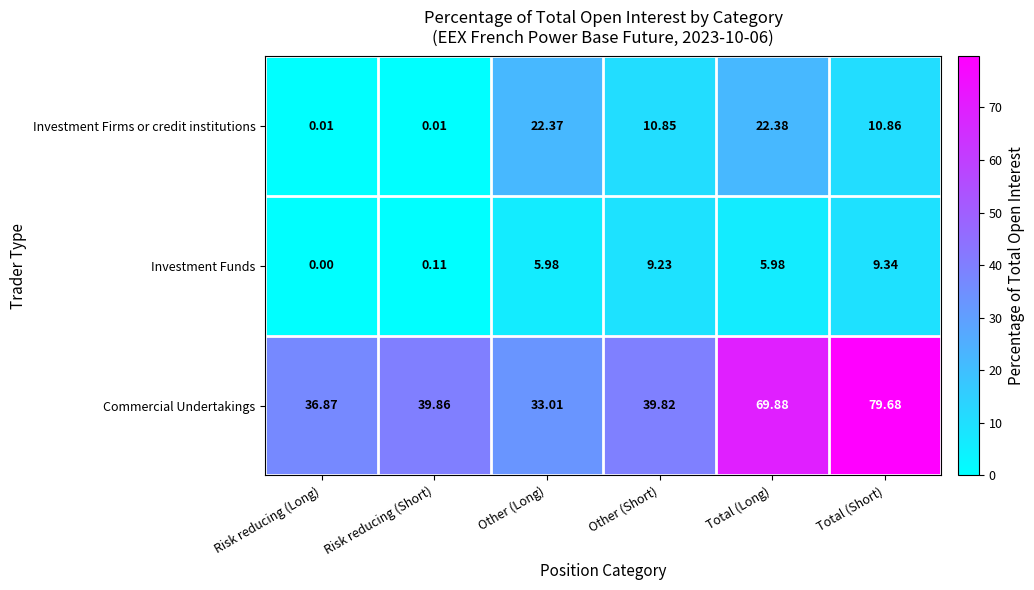

What is the difference between the highest and lowest values at Other (Short)?

30.6